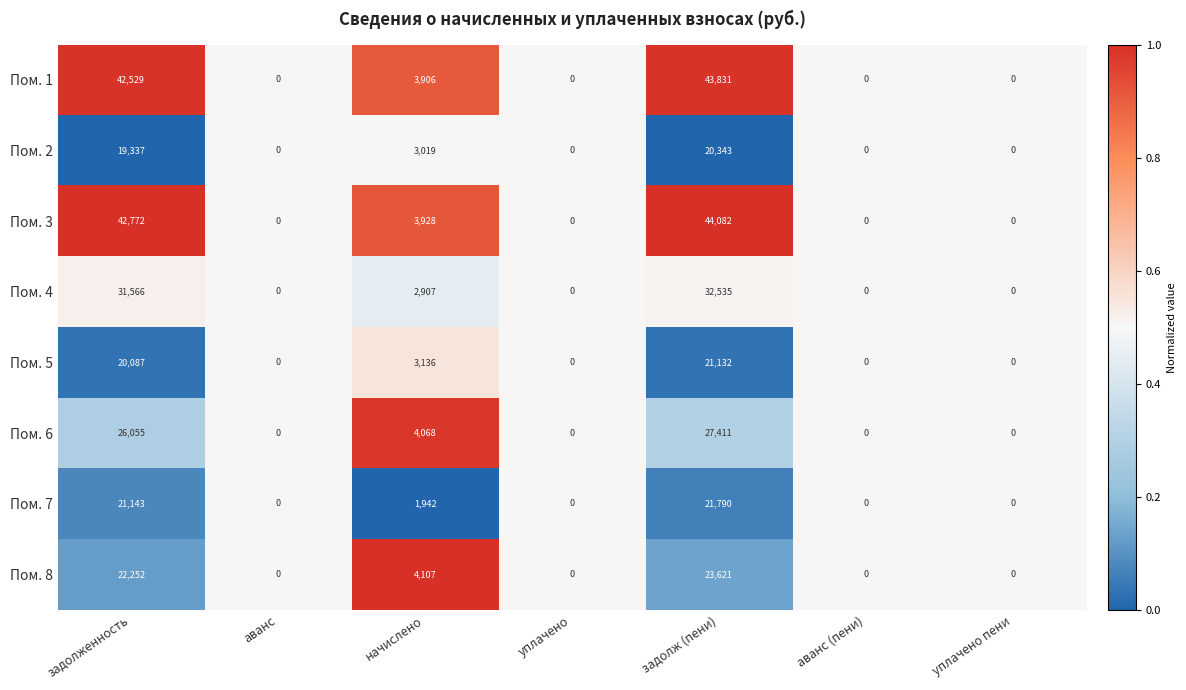

The Пом. 7 series shows 21143 at задолженность. True or false?

True